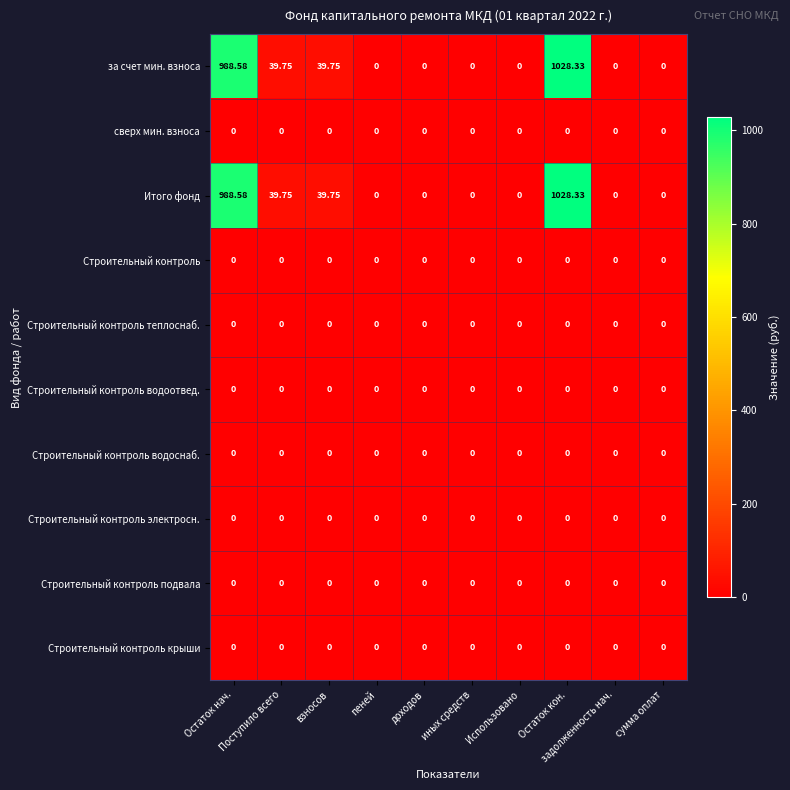

How many categories are shown in the chart?

10